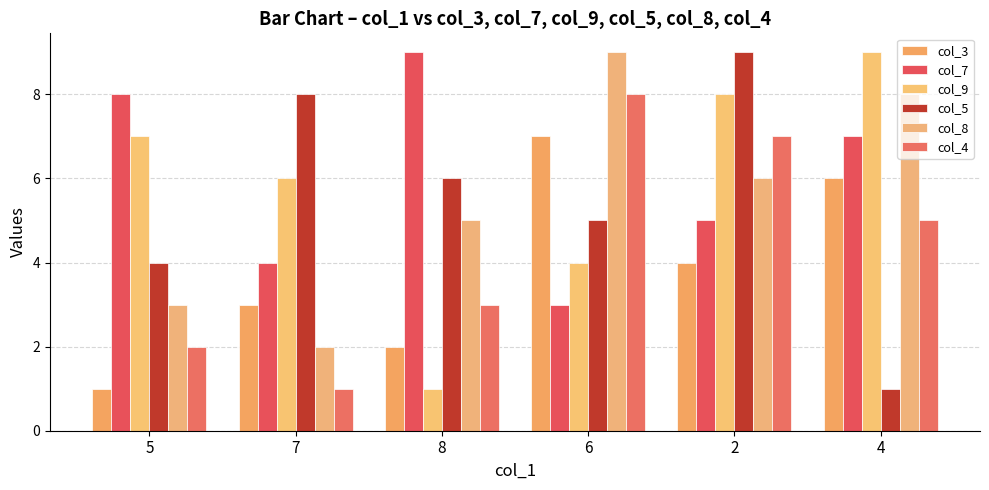

How many bars are there in total?

36